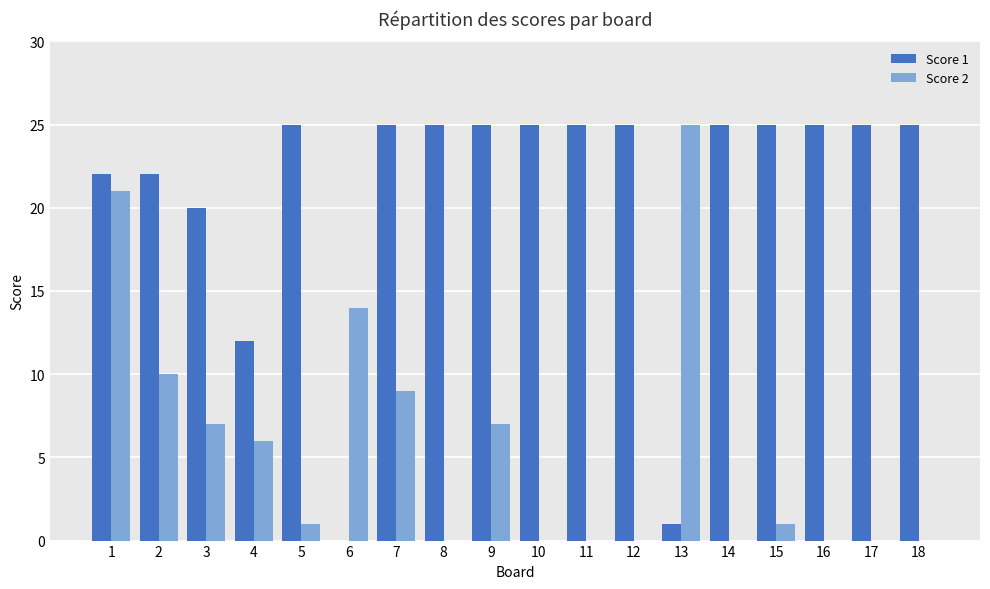

Which series changed the most between 9 and 15?

Score 2